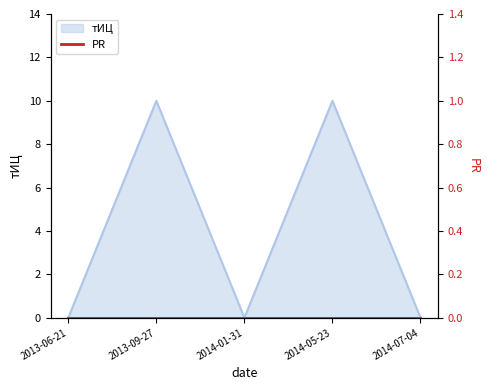

How many interior local peaks (higher than both neighbors) does the data have?

2